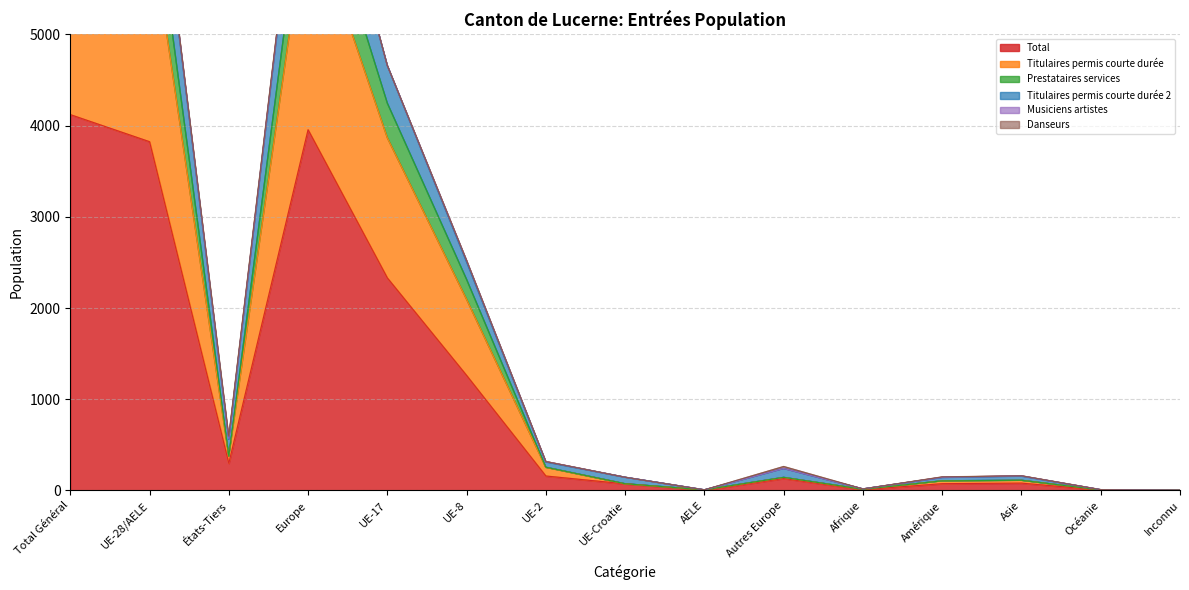

How many interior local valleys does the Titulaires permis courte durée 2 series have?

3